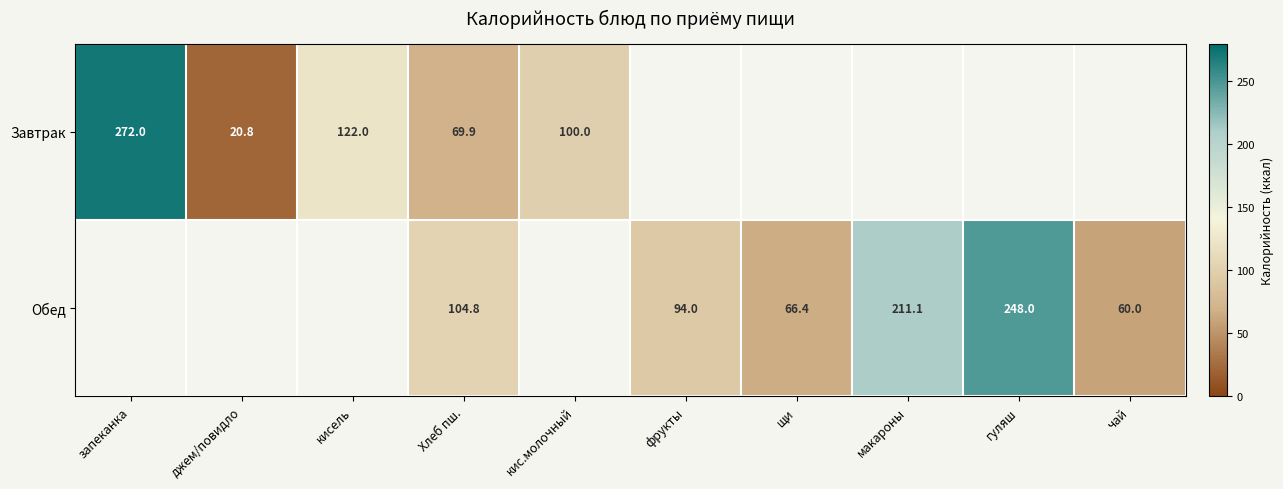

The value of Обед at гуляш is 248.0. True or false?

True